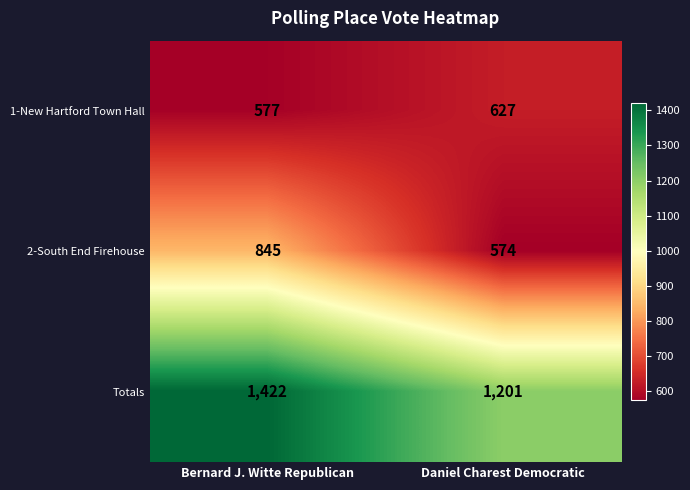

What value does the 2-South End Firehouse series have at Daniel Charest Democratic, to the nearest 50?

550